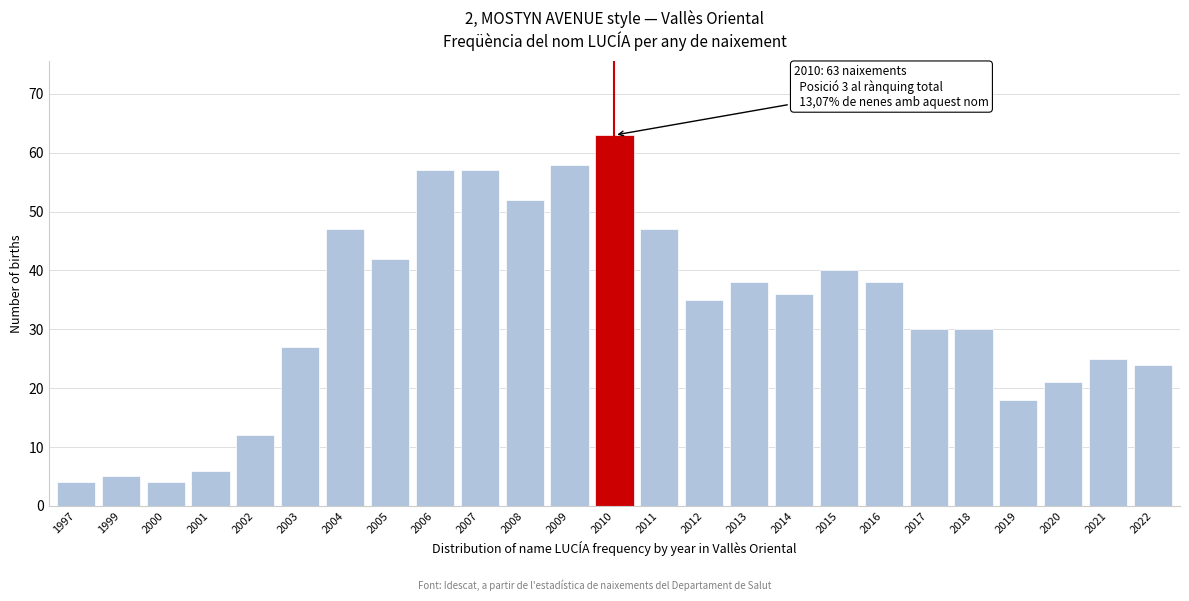

Reading left to right, extract all data points from this chart.

4	5	4	6	12	27	47	42	57	57	52	58	63	47	35	38	36	40	38	30	30	18	21	25	24